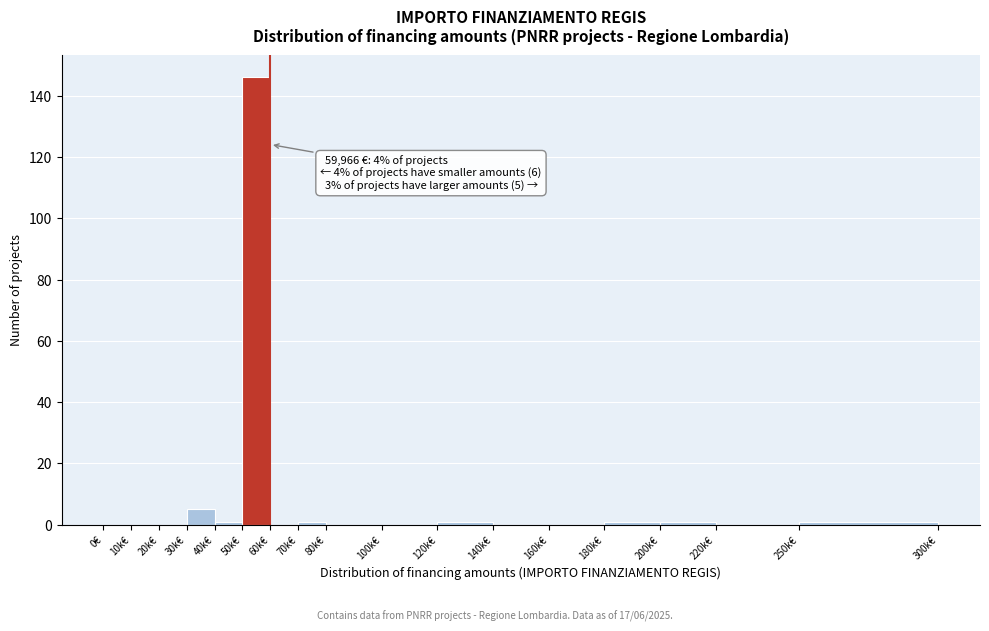

Reading left to right, list all the values displayed in this chart.

0€=0	10k€=0	20k€=0	30k€=5	40k€=1	50k€=146	60k€=0	70k€=1	80k€=0	100k€=0	120k€=1	140k€=0	160k€=0	180k€=1	200k€=1	220k€=0	250k€=1